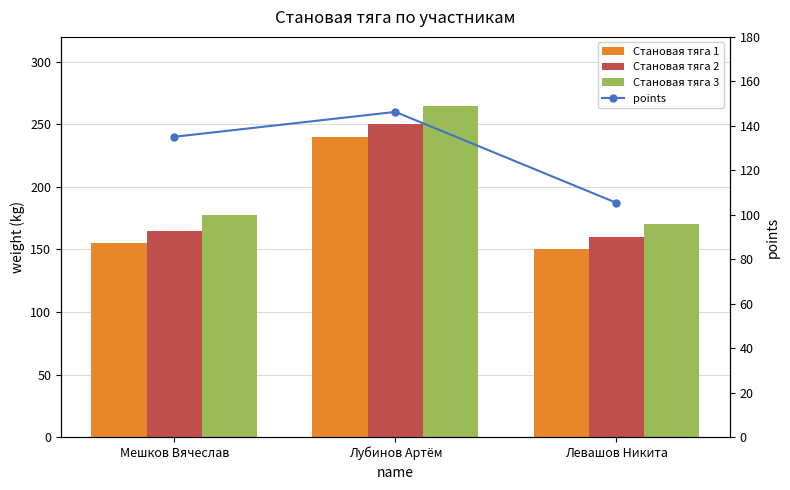

Which series has the largest range (max minus min)?

Становая тяга 3